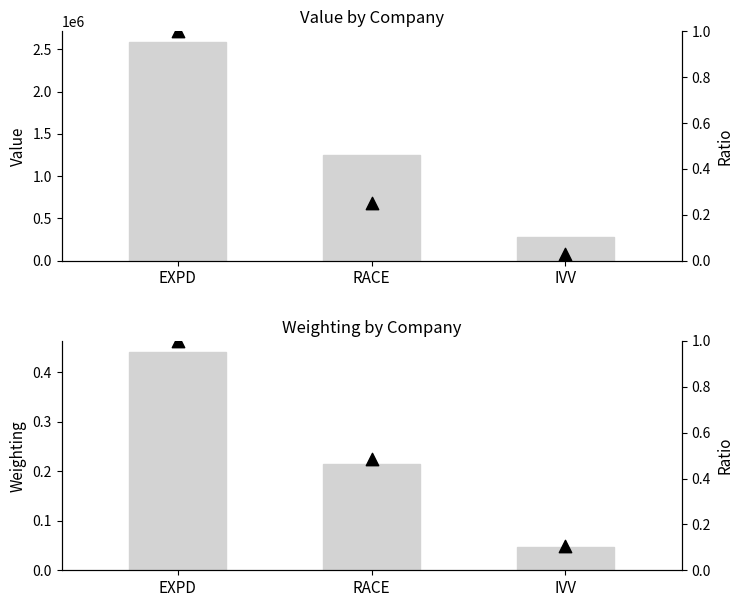

Which series contains the lowest Y value?

Shares (normalized)